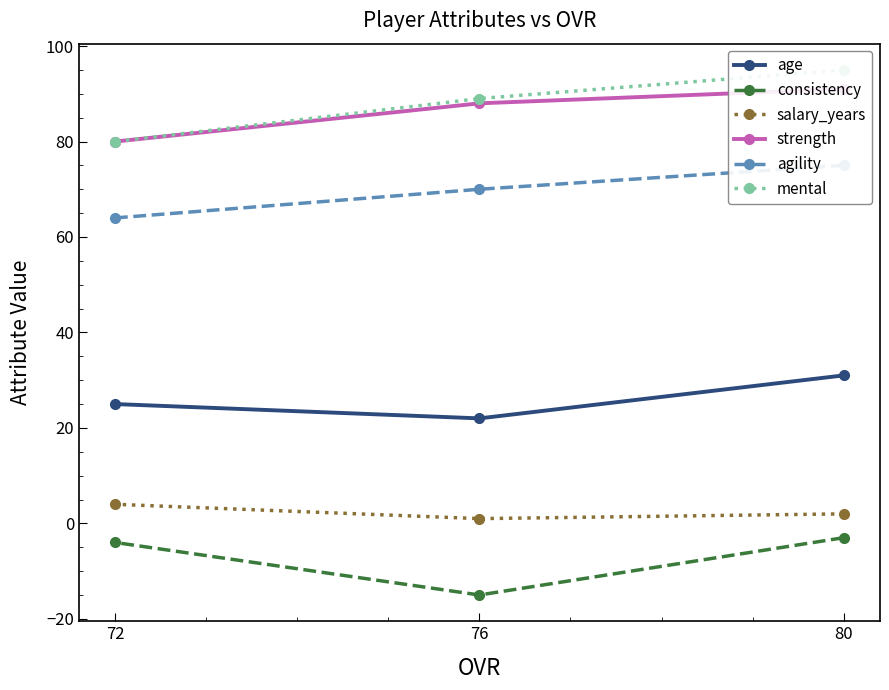

What is the difference between the strength values at 72 and 76?

8